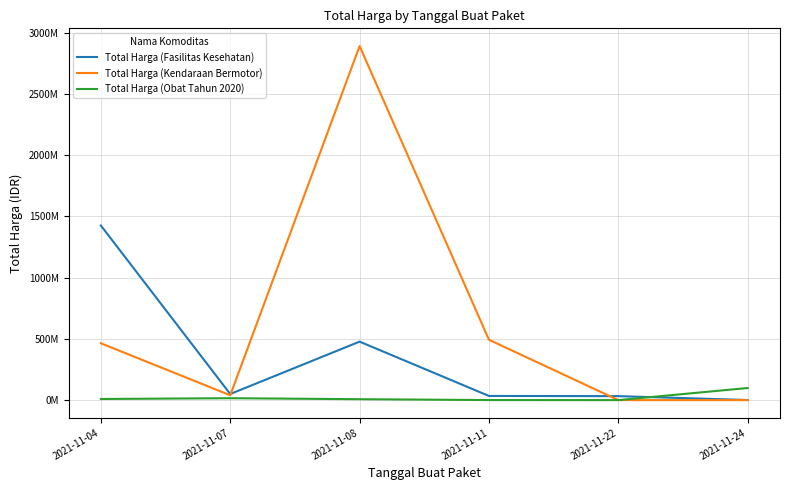

Is the value of Total Harga (Fasilitas Kesehatan) at 2021-11-07 greater than the value of Total Harga (Kendaraan Bermotor) at 2021-11-24?

Yes